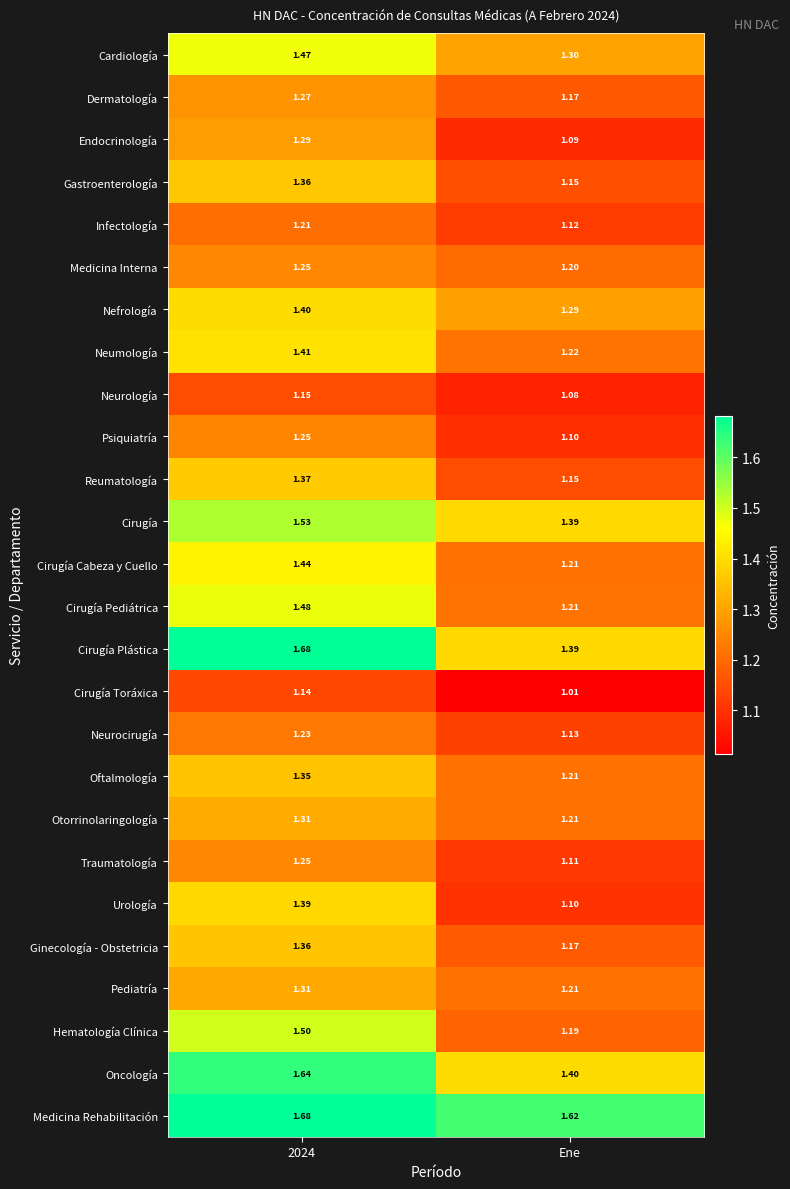

Between 2024 and Ene, which series saw the biggest shift?

Hematología Clínica